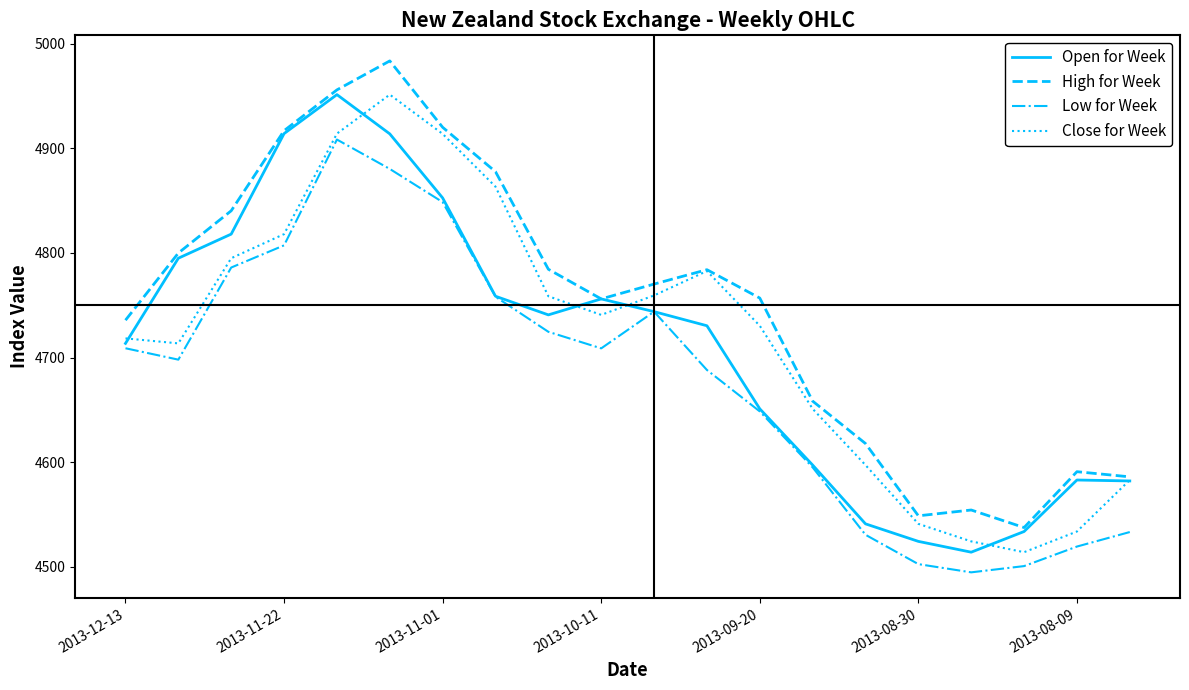

What is the minimum value shown in the chart?

4494.6